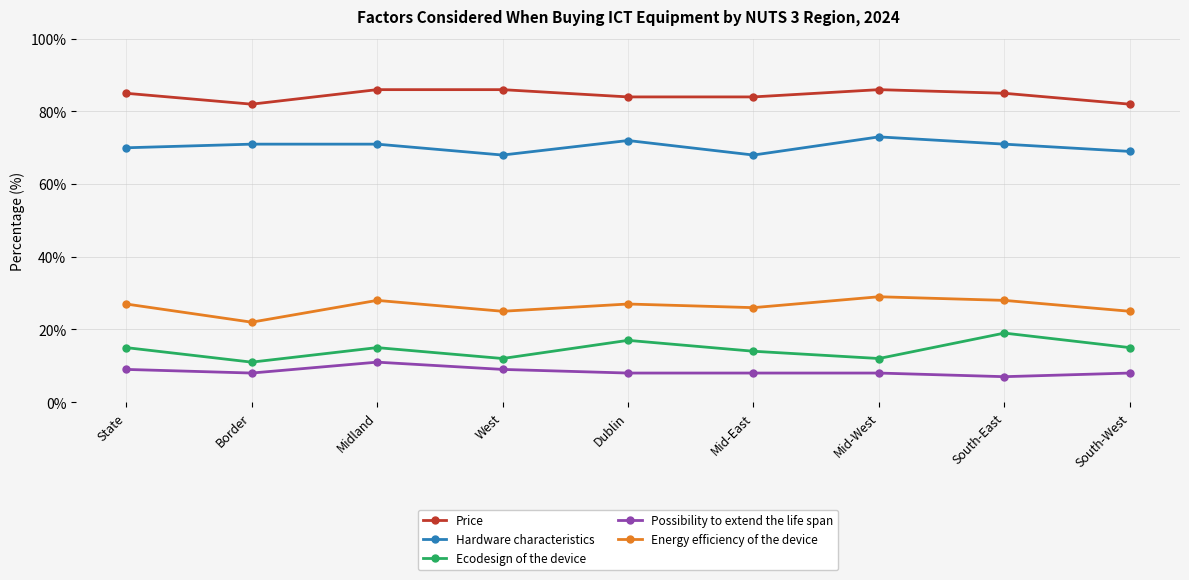

Is the value of Ecodesign of the device at Mid-East greater than the value of Hardware characteristics at West?

No